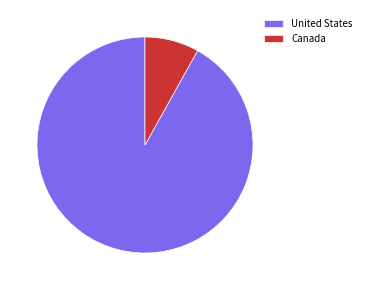

True or false: United States accounts for 78% of the total.

False